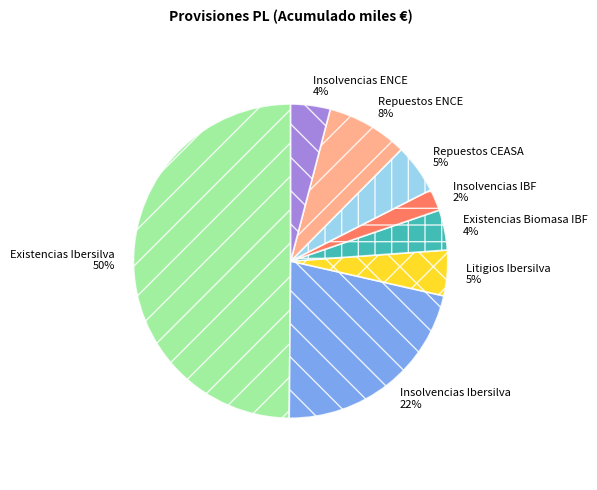

The Litigios Ibersilva slice represents 19% of the pie. True or false?

False